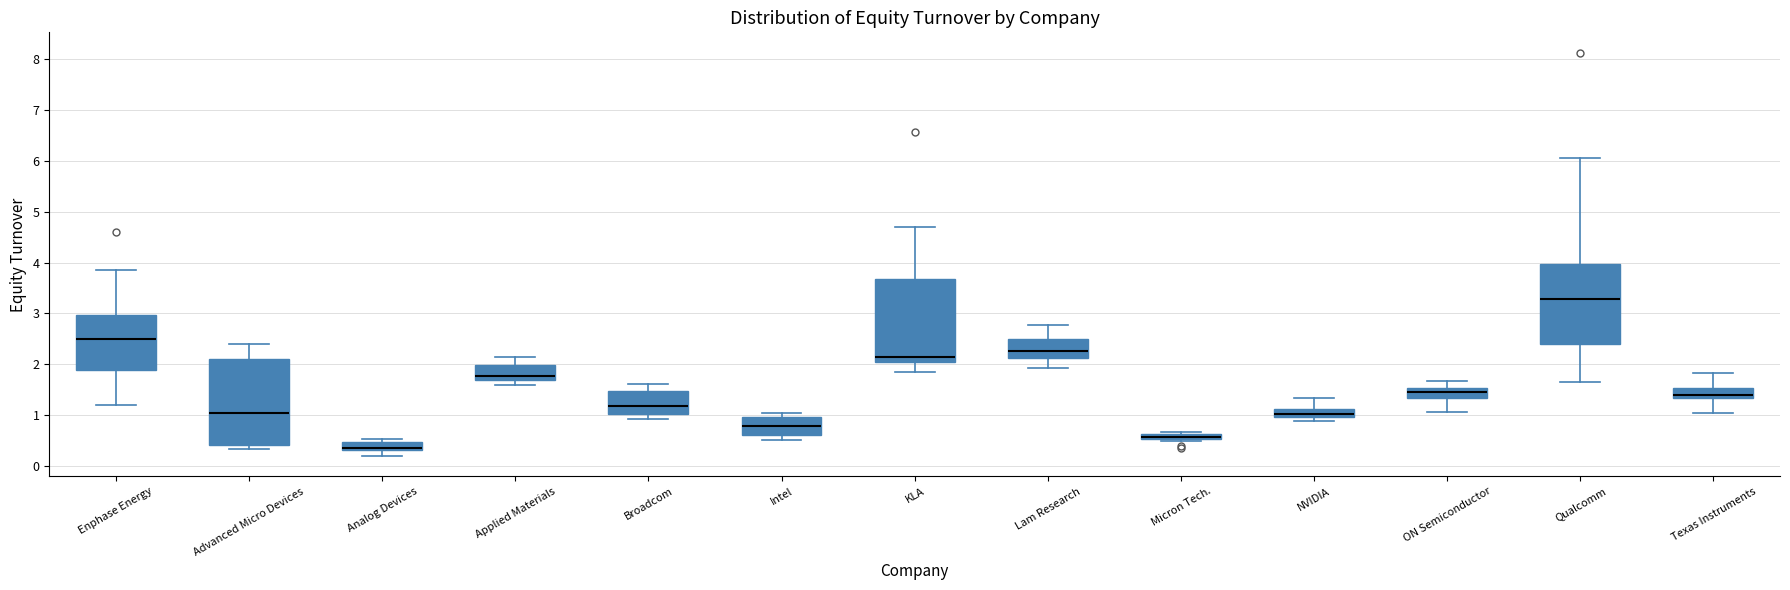

Where is the upper edge of the box for Broadcom on the y-axis? The values are not printed on the chart, so give them approximately, as read against the axis.

1.5